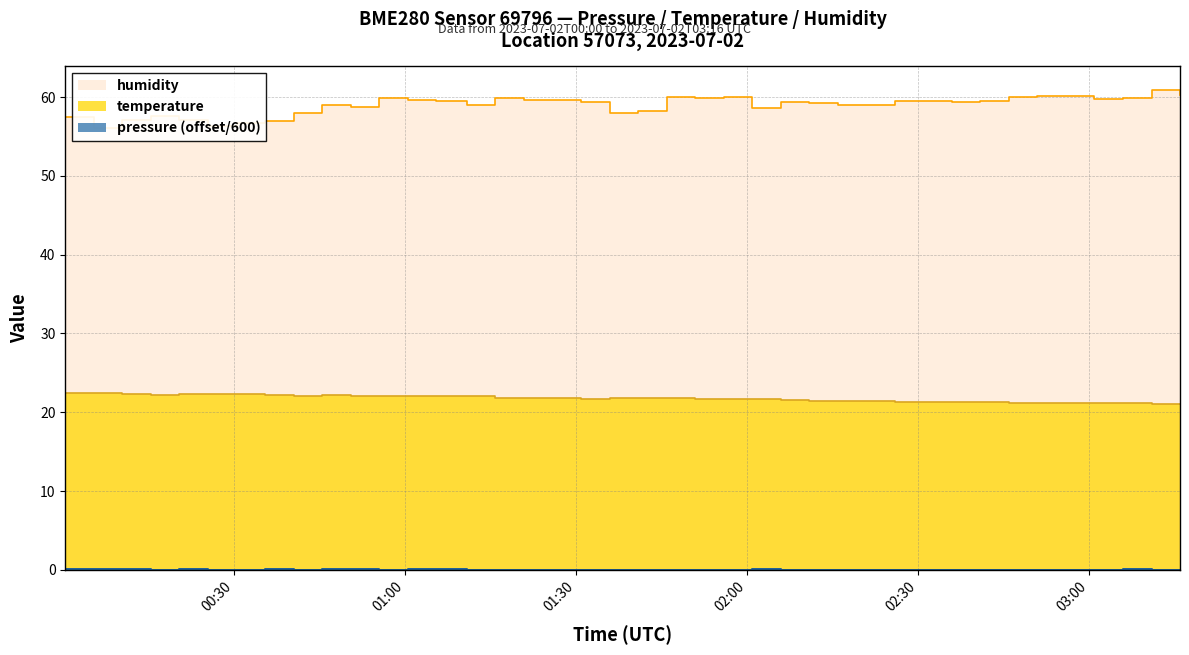

How many interior local valleys does the humidity series have?

10